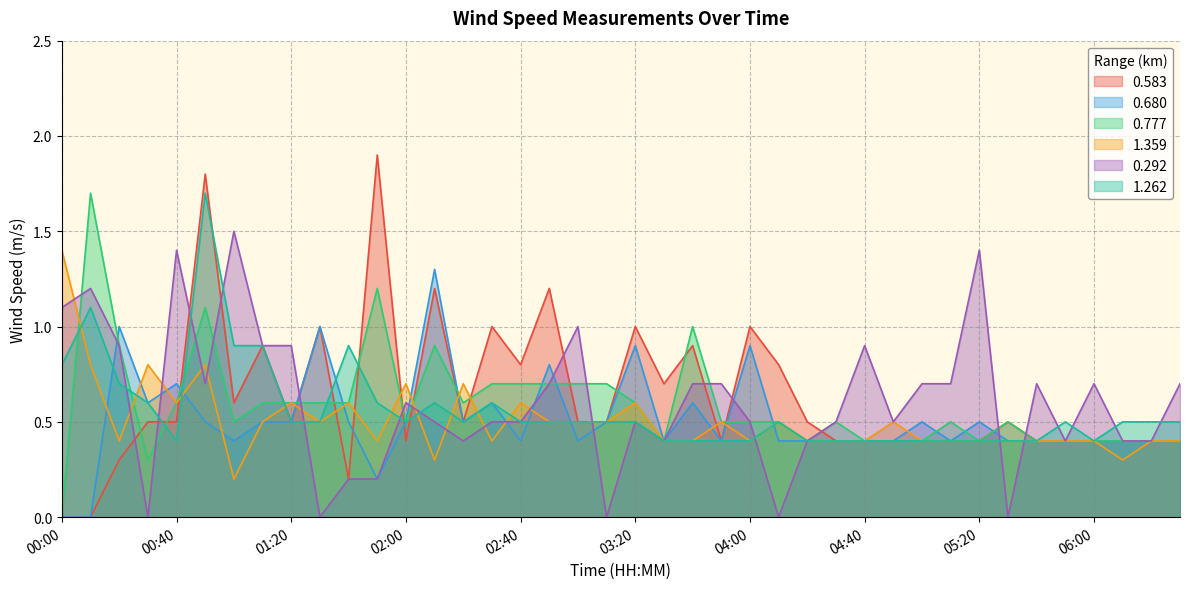

What is the difference between the maximum and second lowest values in the 1.359 series?

1.1